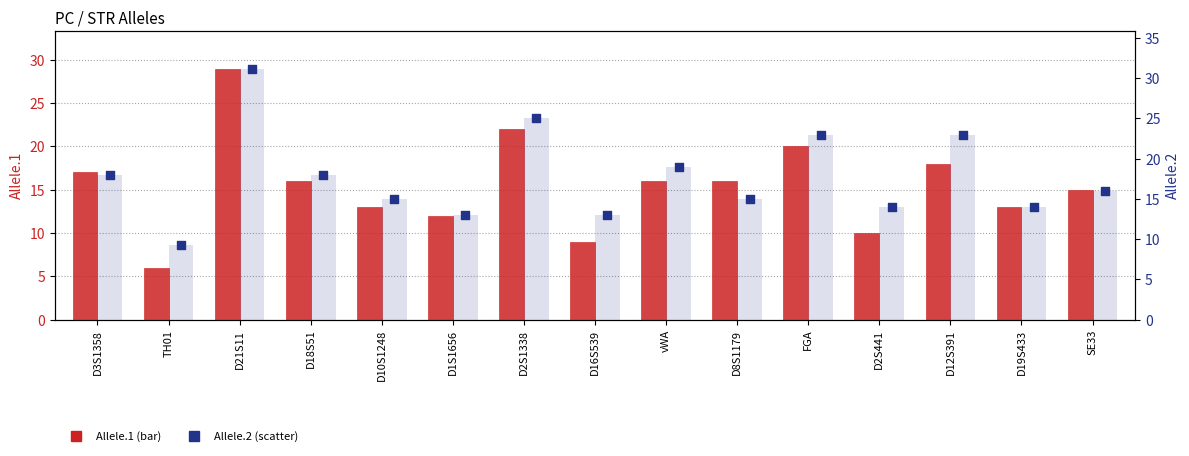

Which series has the largest total across all categories?

Allele.2 bar